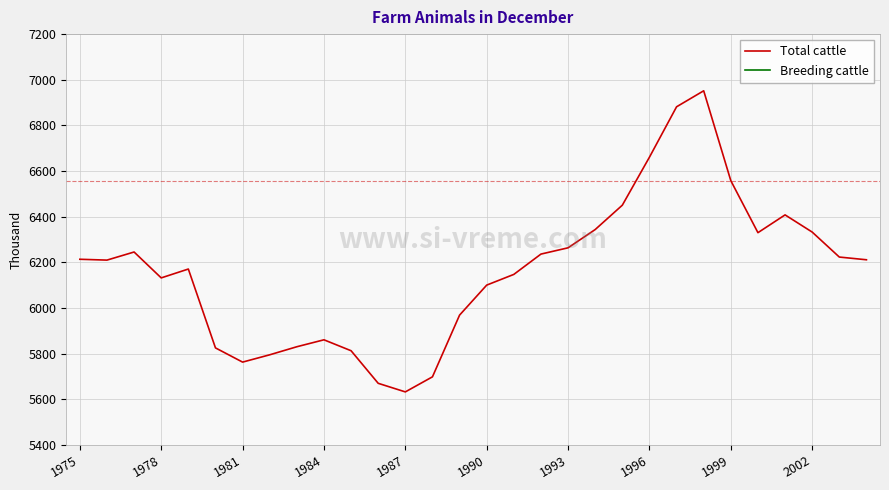

Which category has the lowest value in the Total cattle series?

1987